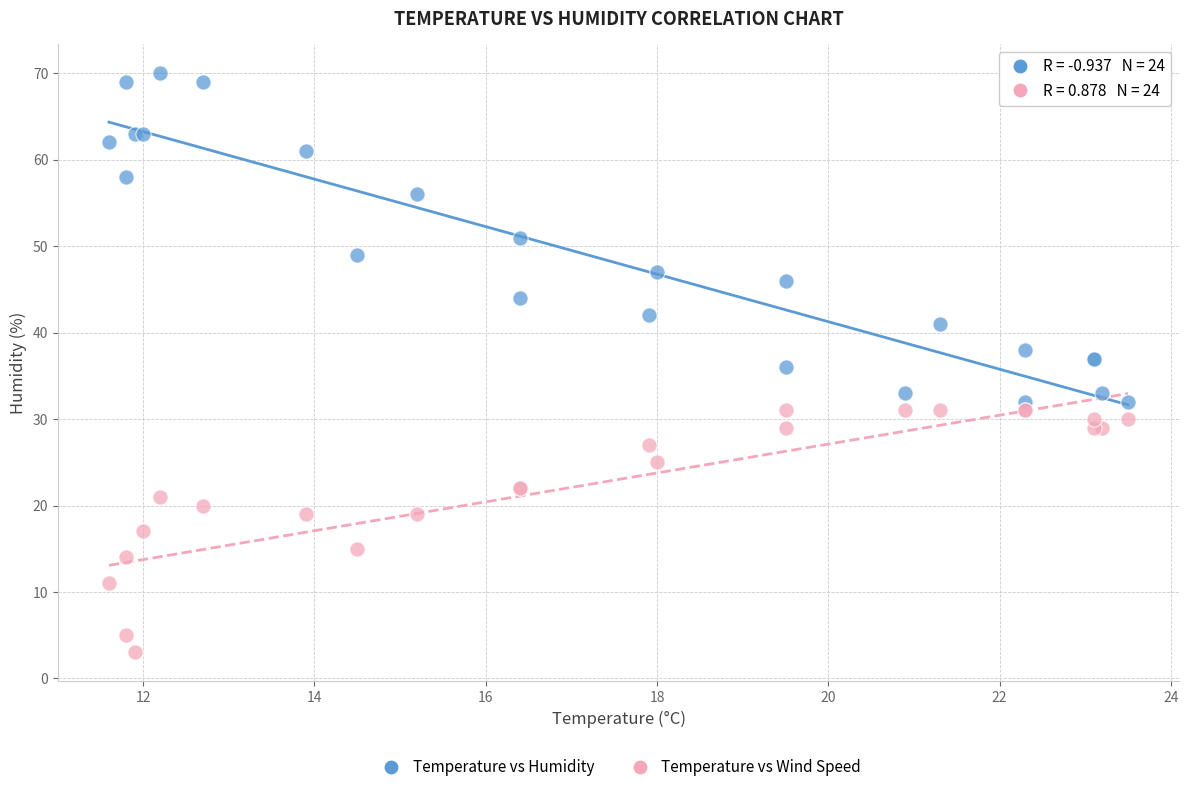

Which series has the widest spread of Y values?

Temperature vs Humidity